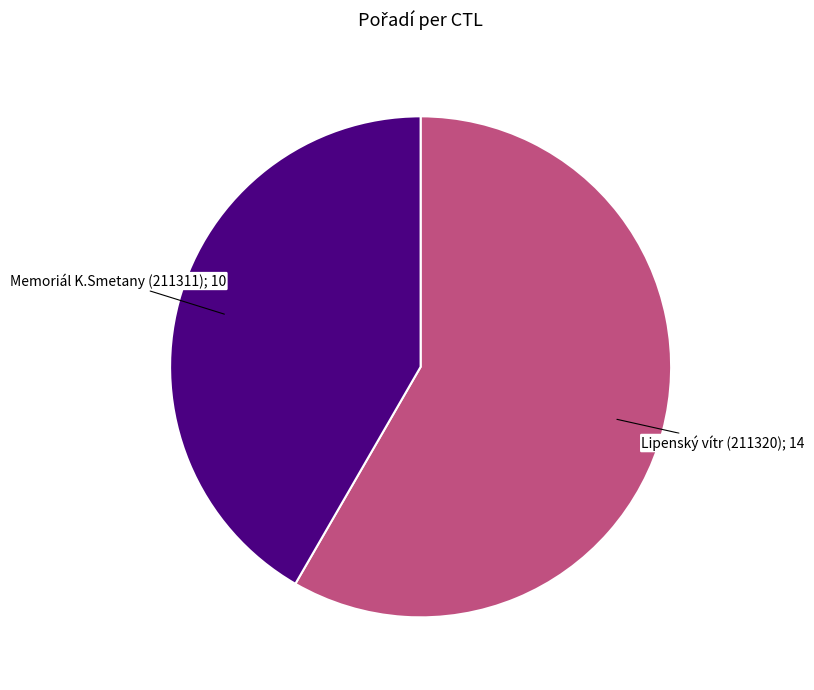

Is there any slice that represents more than half of the pie?

Yes